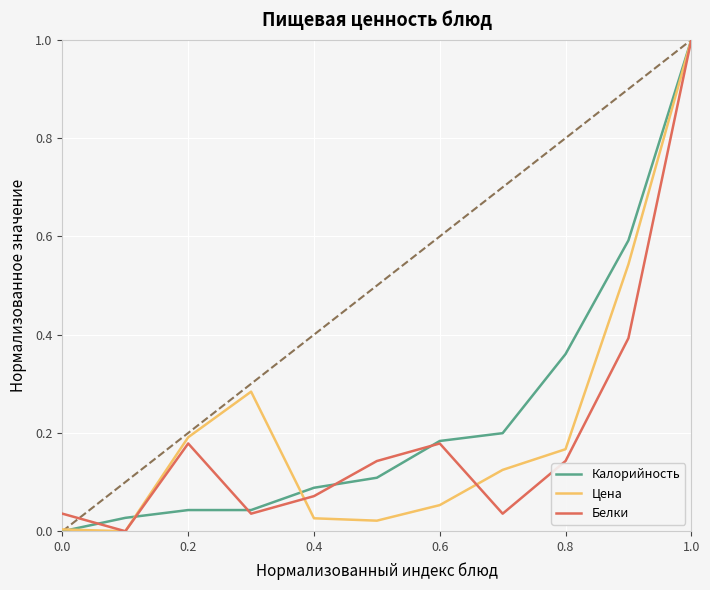

What is the maximum value shown in the chart?

1.0